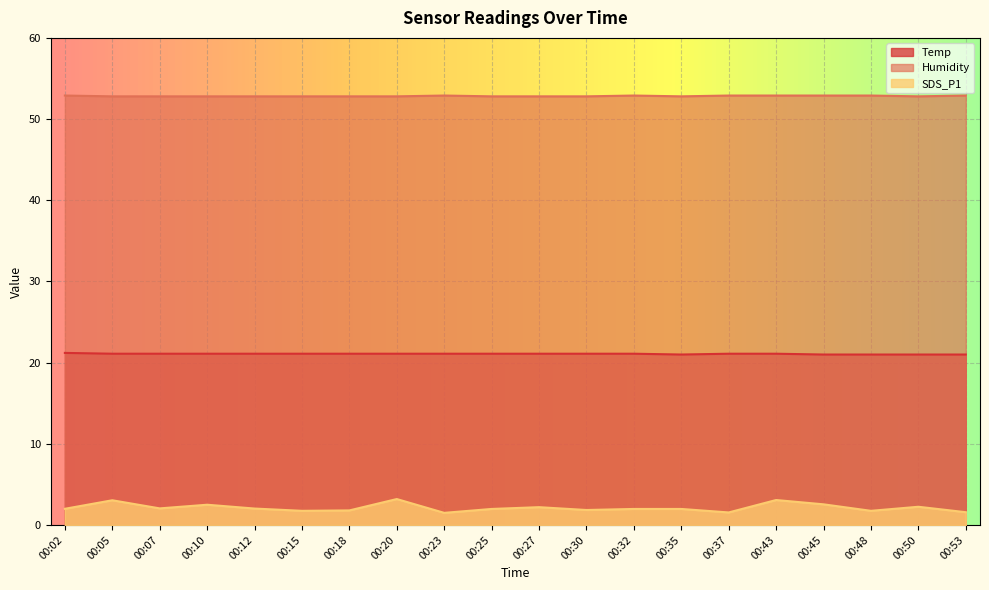

At which category does SDS_P1 reach its first local valley?

00:07